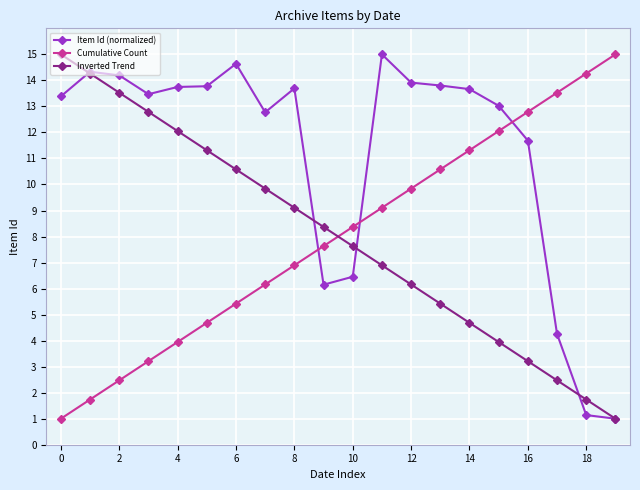

What is the greatest value displayed?

15.0